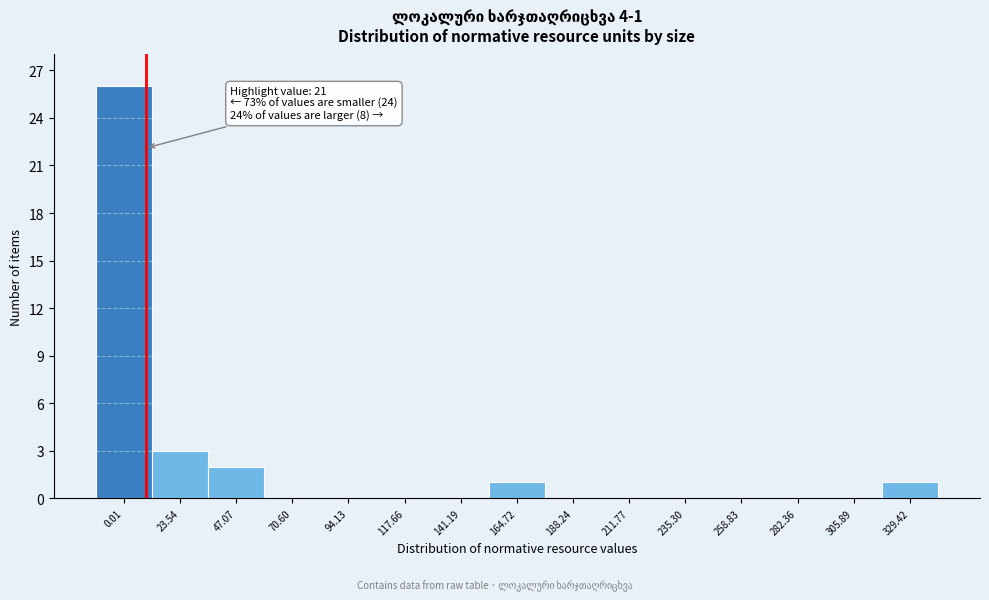

Reading left to right, extract all data points from this chart.

0.01=26	23.54=3	47.07=2	70.60=0	94.13=0	117.66=0	141.19=0	164.72=1	188.24=0	211.77=0	235.30=0	258.83=0	282.36=0	305.89=0	329.42=1